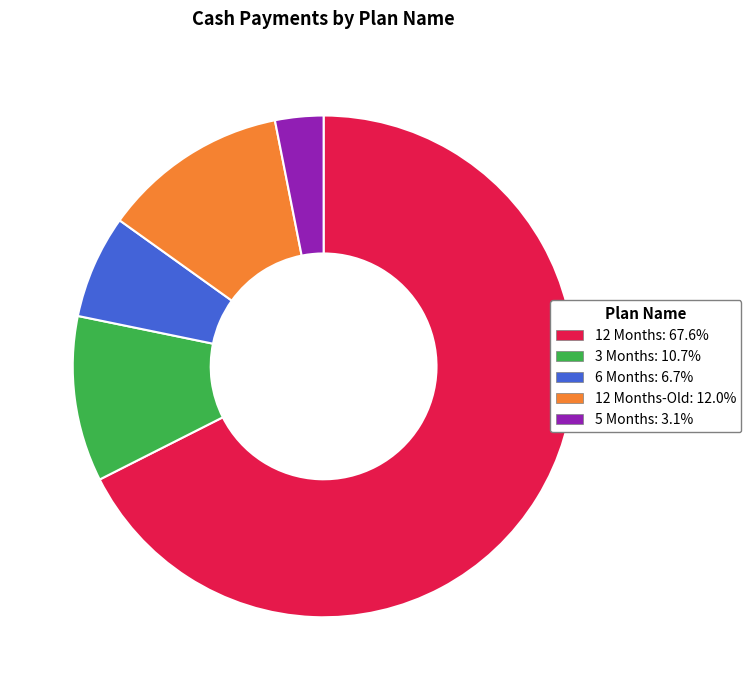

Is there a majority slice in this chart?

Yes